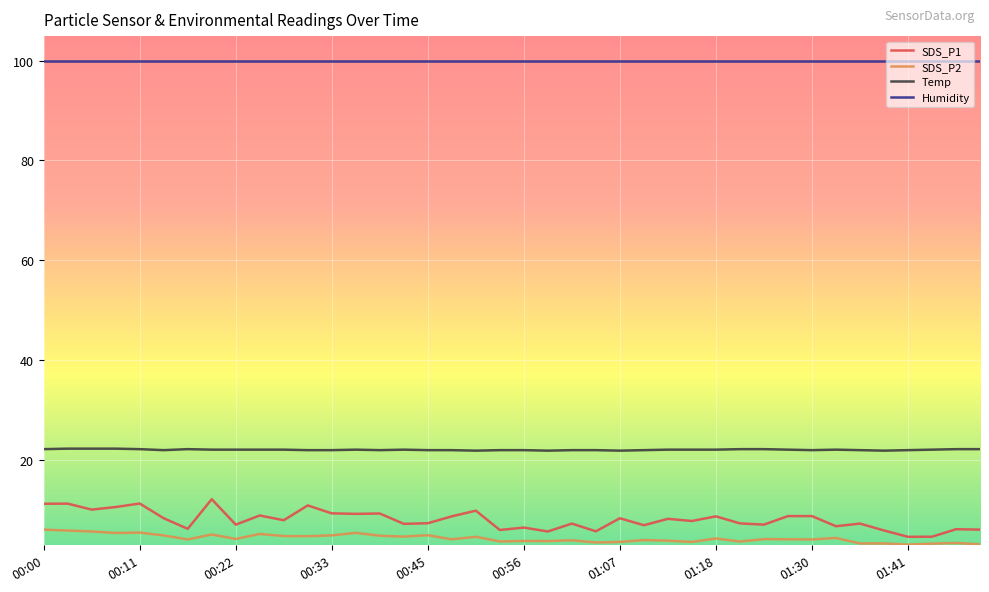

True or false: Humidity and SDS_P2 cross at least once.

False